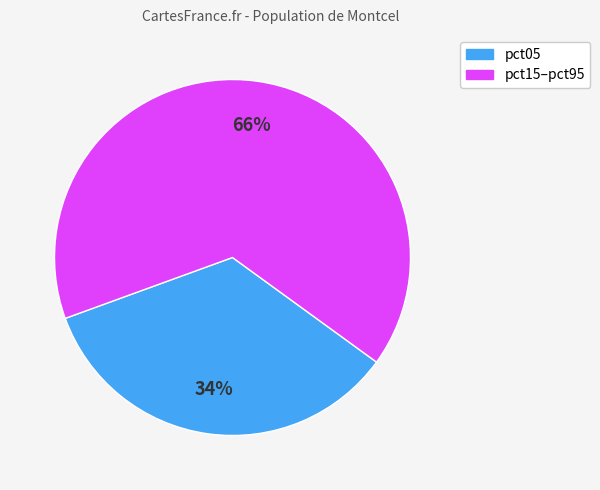

Is there any slice that represents more than half of the pie?

Yes